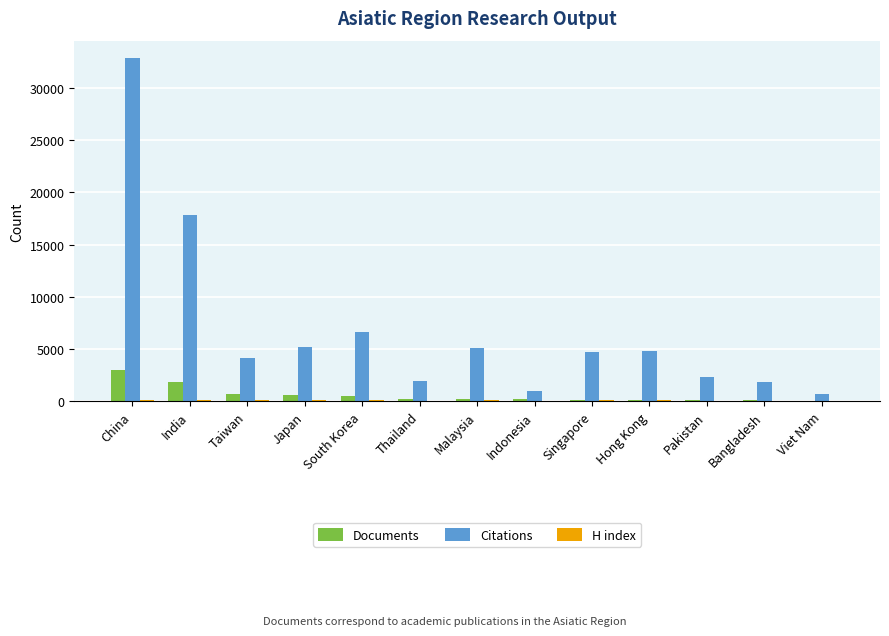

What is the sum of all Documents values?

7811